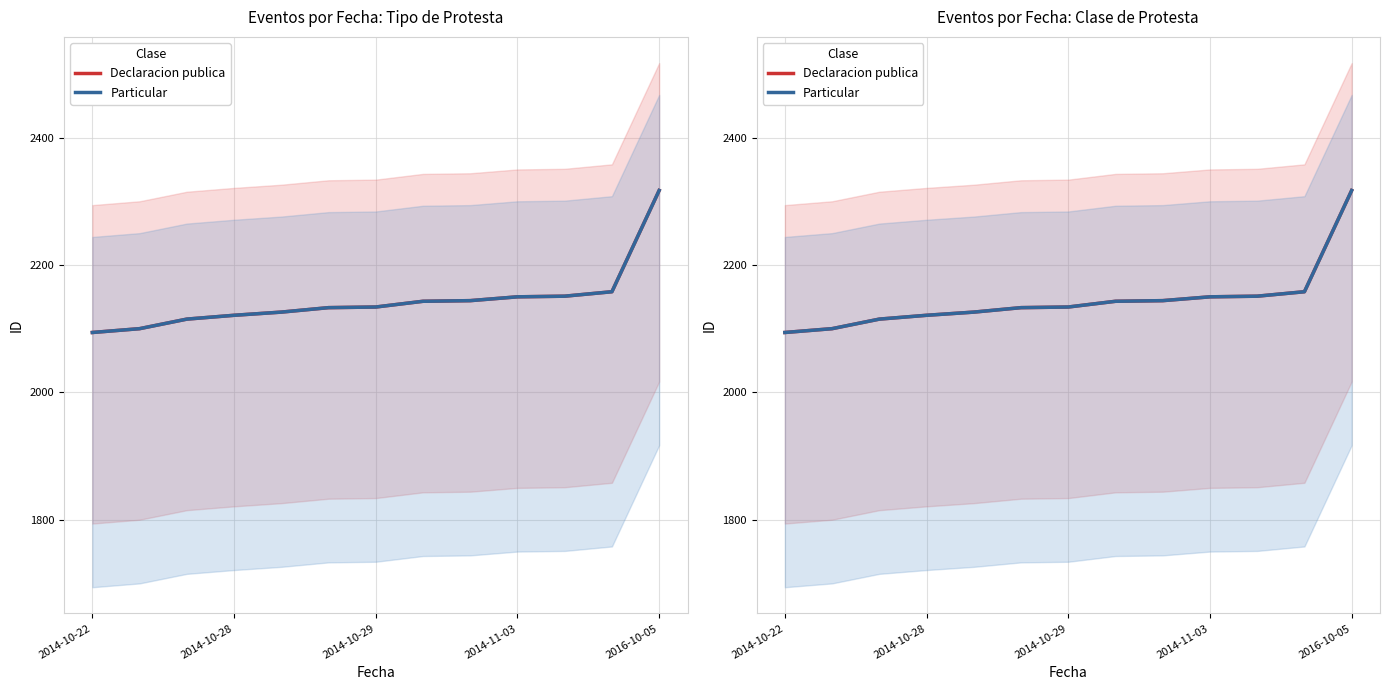

Where does the Particular series first go above 2134?

7